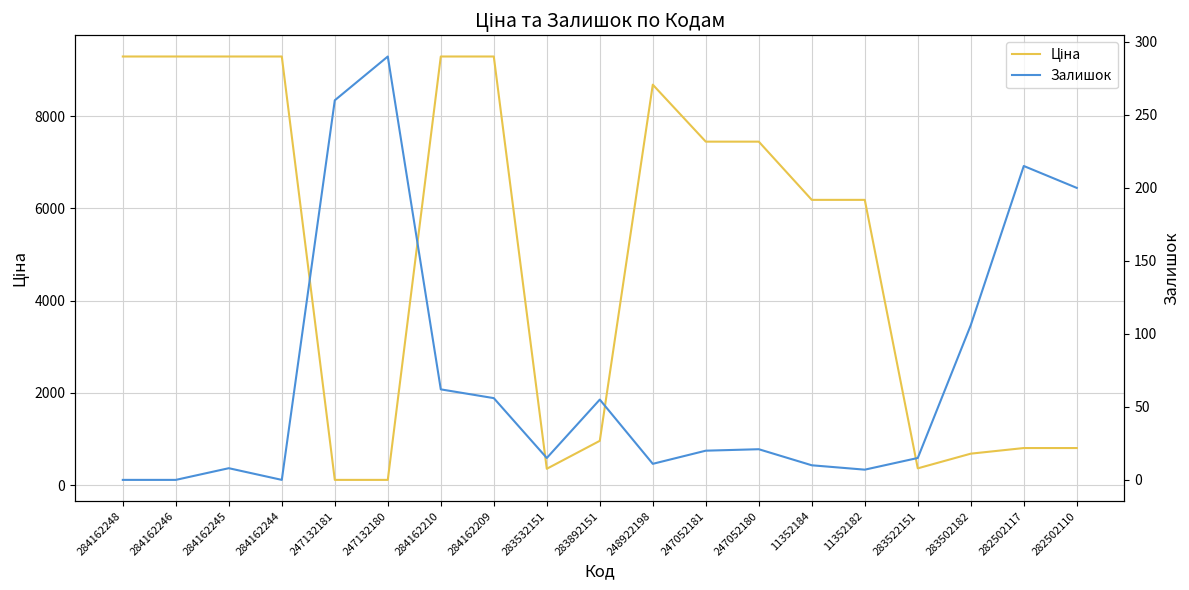

Reading left to right, transcribe all the data shown in this chart.

Ціна: 9290.5	9290.5	9290.5	9290.5	111.8	111.8	9290.5	9290.5	352.6	958.4	8679.5	7444.6	7444.6	6182.6	6182.6	362.1	680.4	802.1	802.1
Залишок: 0.0	0.0	8.0	0.0	260.0	290.0	62.0	56.0	15.0	55.0	11.0	20.0	21.0	10.0	7.0	15.0	106.0	215.0	200.0